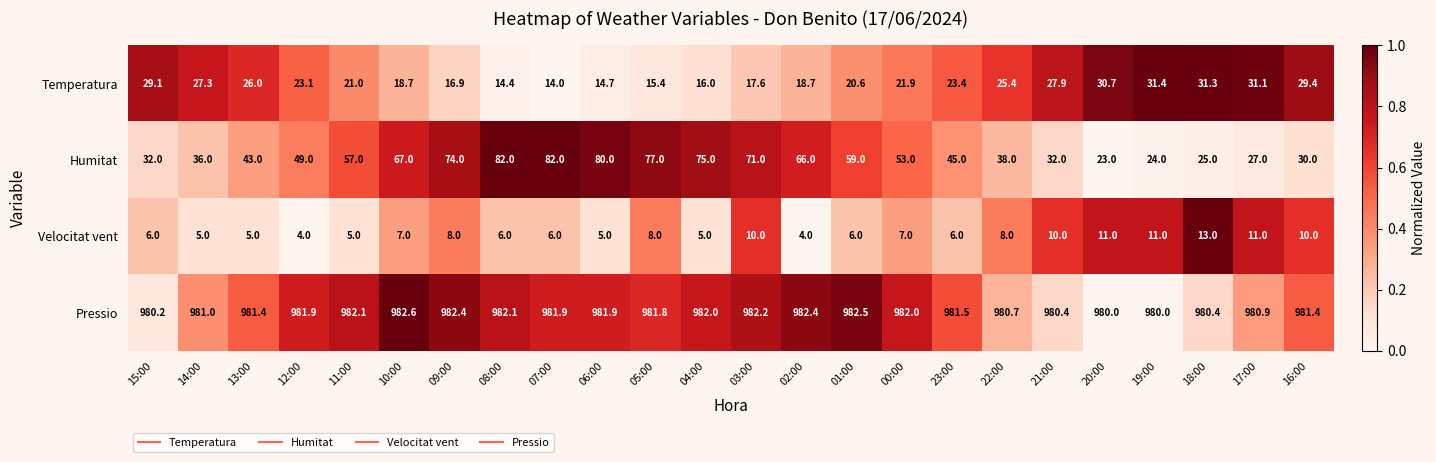

What is the difference between the maximum and minimum values in the Humitat series?

59.0